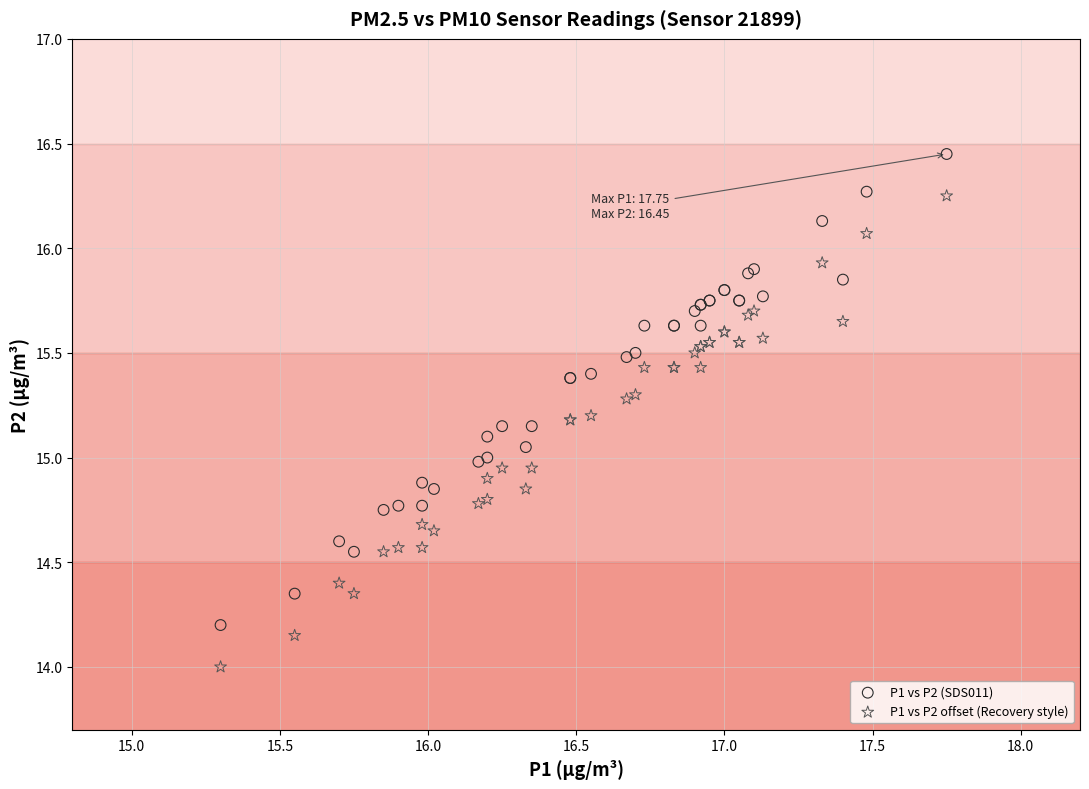

What are all the series names shown in the legend?

P1 vs P2 (SDS011), P1 vs P2 offset (Recovery style)